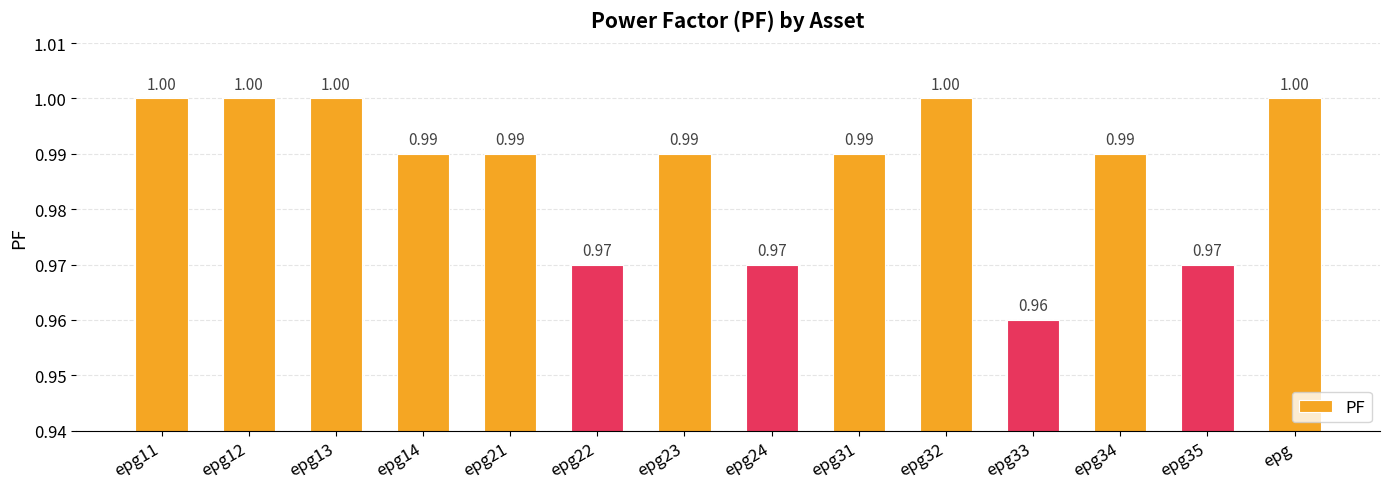

What is the label of the 6th bar from the right?

epg31